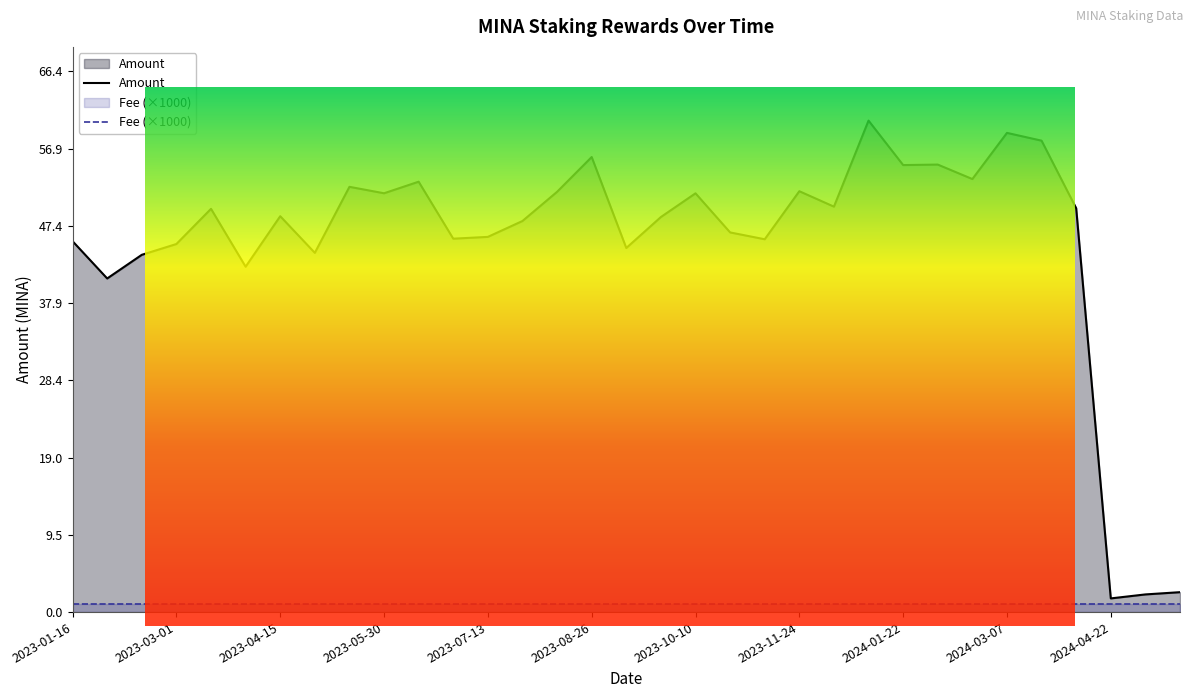

Read the value at 2024-02-22.

53.2